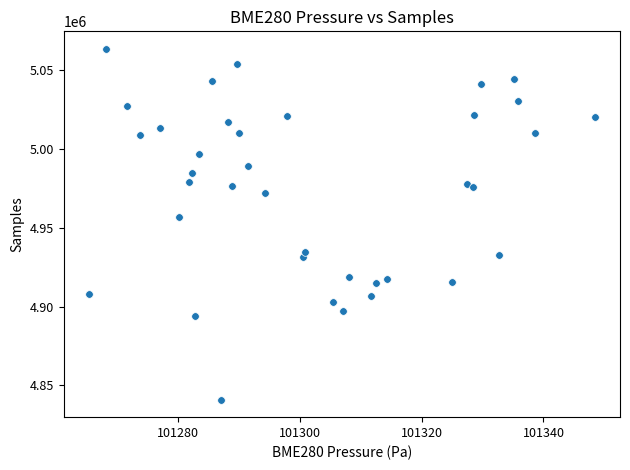

What Y value in the scatter plot is closest to 4952264?

4956958